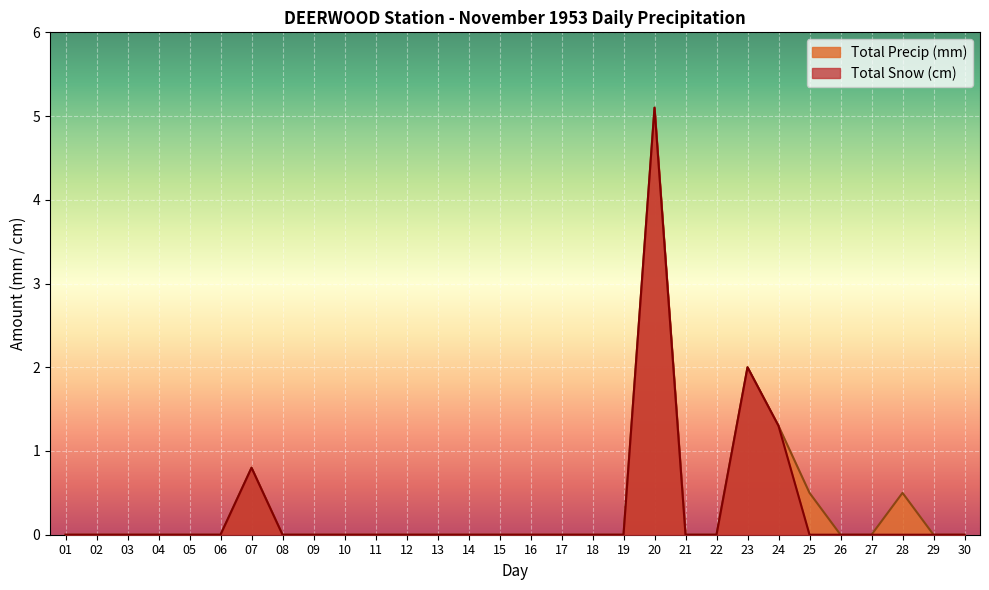

Reading right to left, transcribe all the data shown in this chart.

Total Snow (cm): 30=0.0	29=0.0	28=0.0	27=0.0	26=0.0	25=0.0	24=1.3	23=2.0	22=0.0	21=0.0	20=5.1	19=0.0	18=0.0	17=0.0	16=0.0	15=0.0	14=0.0	13=0.0	12=0.0	11=0.0	10=0.0	09=0.0	08=0.0	07=0.8	06=0.0	05=0.0	04=0.0	03=0.0	02=0.0	01=0.0
Total Precip (mm): 30=0.0	29=0.0	28=0.5	27=0.0	26=0.0	25=0.5	24=1.3	23=2.0	22=0.0	21=0.0	20=5.1	19=0.0	18=0.0	17=0.0	16=0.0	15=0.0	14=0.0	13=0.0	12=0.0	11=0.0	10=0.0	09=0.0	08=0.0	07=0.8	06=0.0	05=0.0	04=0.0	03=0.0	02=0.0	01=0.0